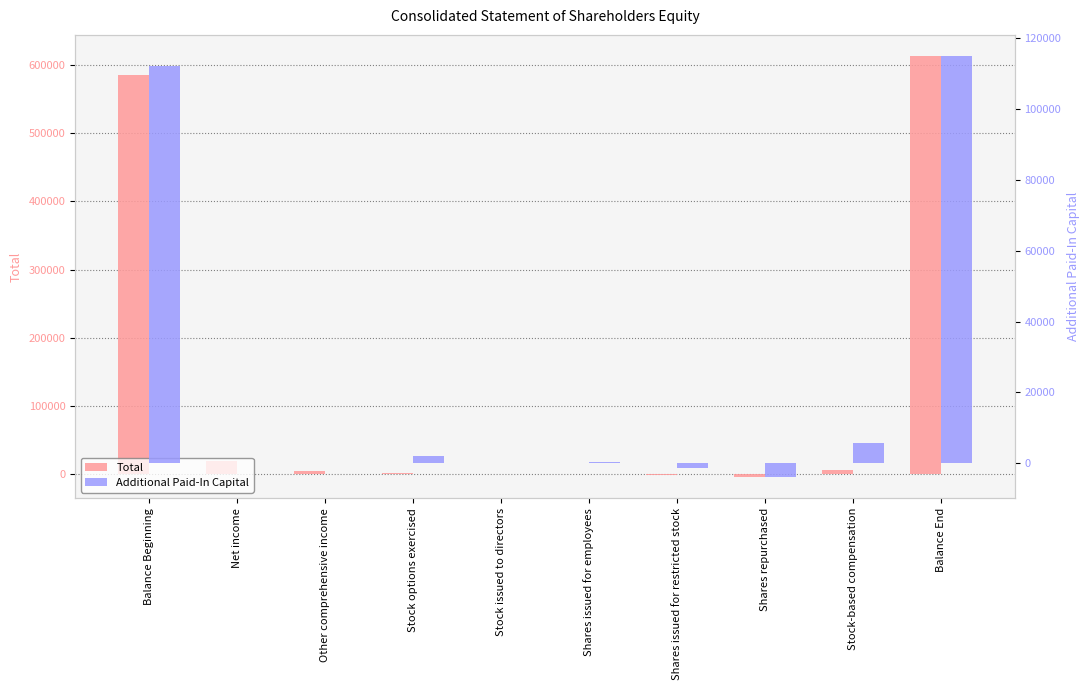

What is the label of the 5th bar from the right?

Shares issued for employees